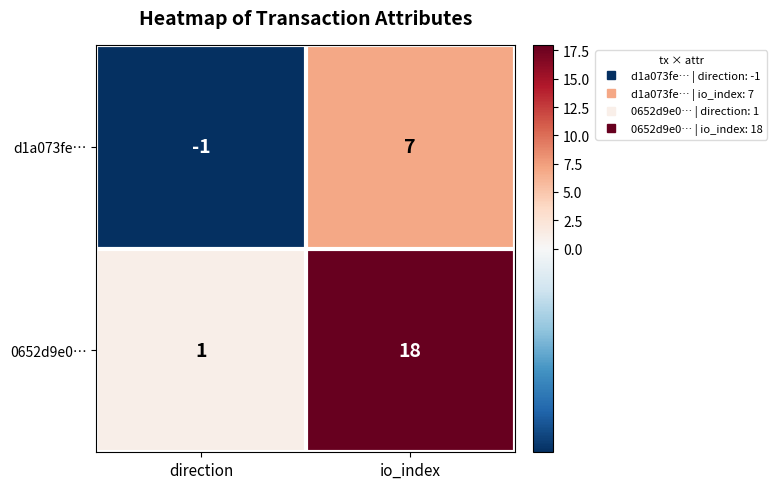

Is it true that 0652d9e0… equals 1 at direction?

True